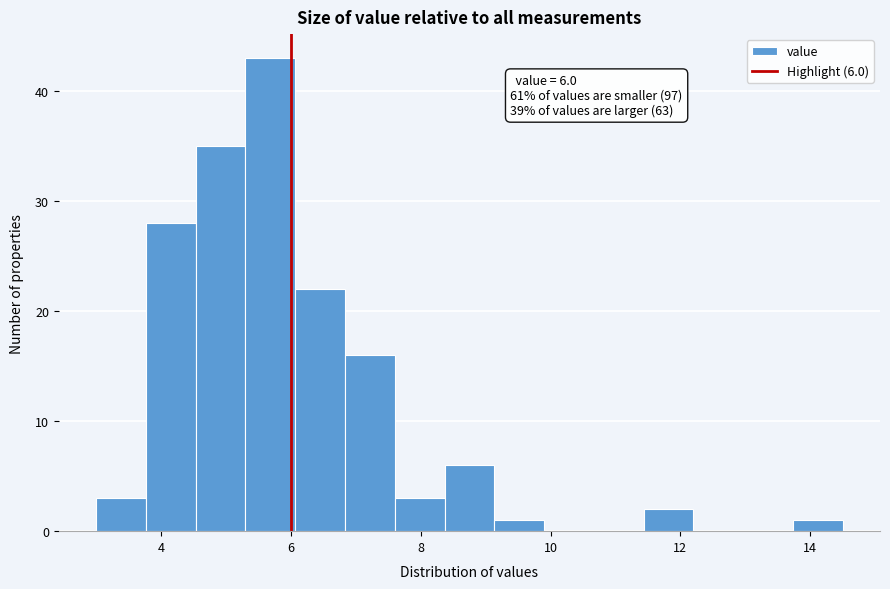

Around what value on the x-axis is the tallest bar? Give the approximate position of its centre, as read against the axis.

5.6